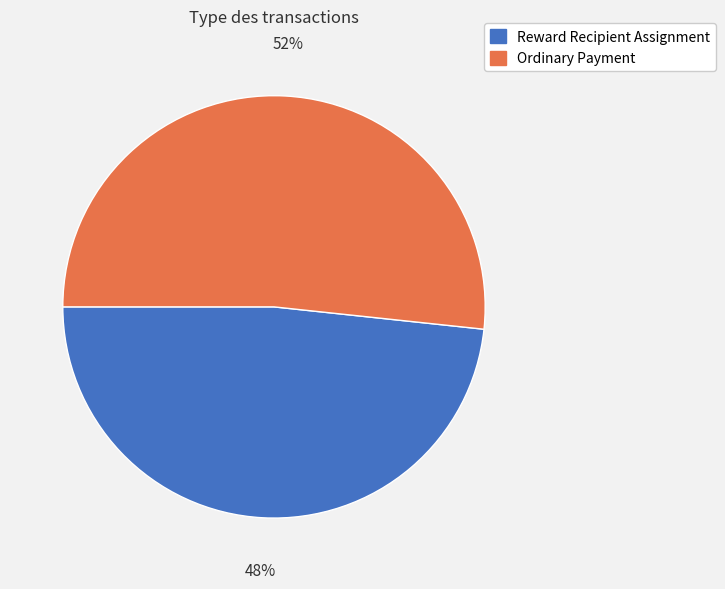

What is the smallest slice in the pie chart?

Reward Recipient Assignment